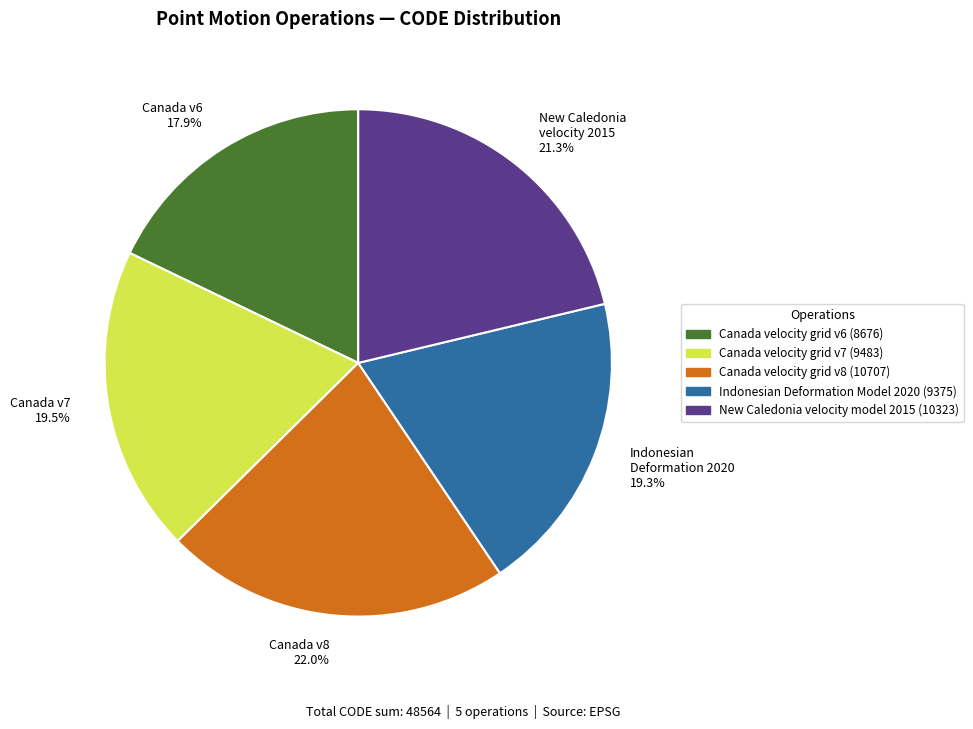

Does Canada v8 22.0% represent more than half of the total?

No